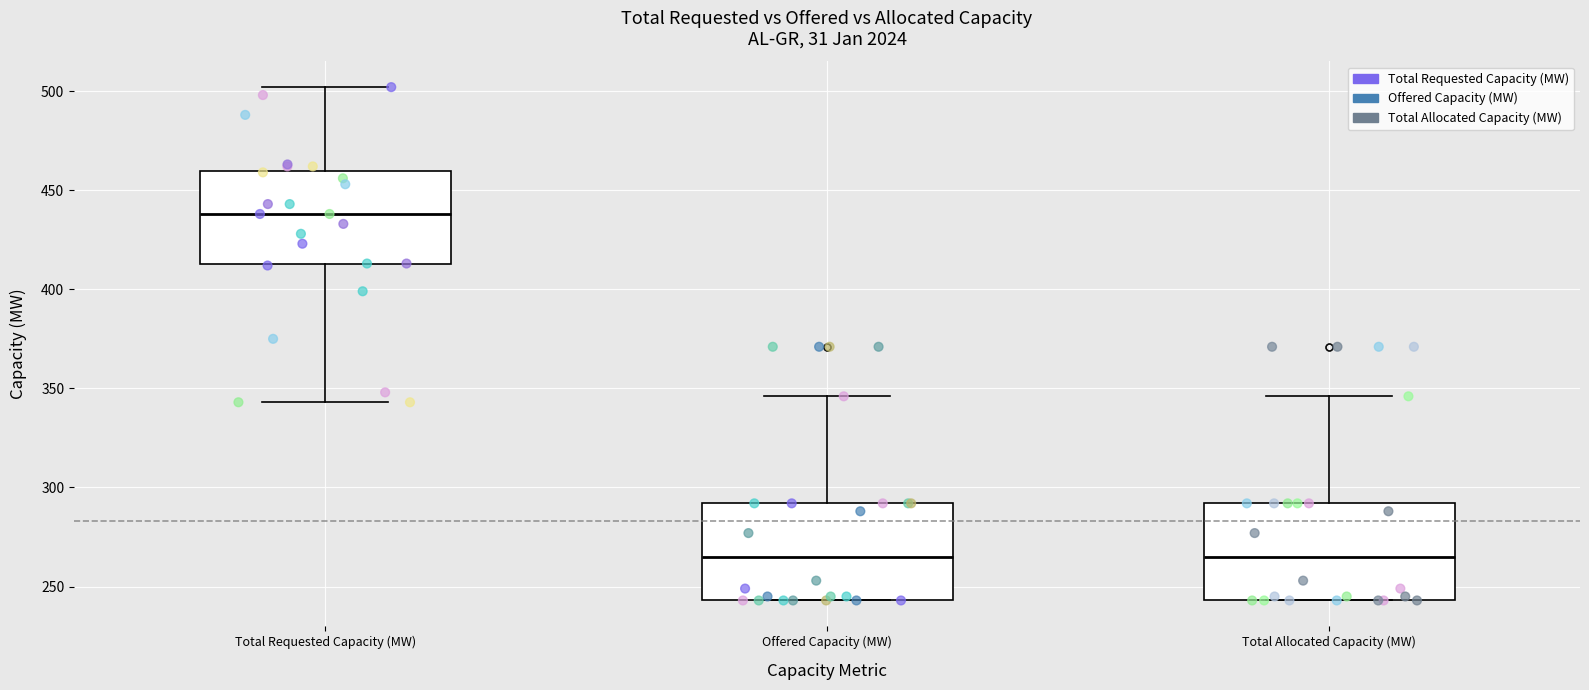

Reading left to right, transcribe this box plot: for each box, give where its median line is, the range the box spans, and where its two whiskers end, as read against the y-axis. The values are not printed on the chart, so give them approximately, as read against the axis.

Total Requested Capacity (MW): median 440, box 415 to 460, whiskers 345 to 500
Offered Capacity (MW): median 265, box 245 to 290, whiskers 245 to 345
Total Allocated Capacity (MW): median 265, box 245 to 290, whiskers 245 to 345